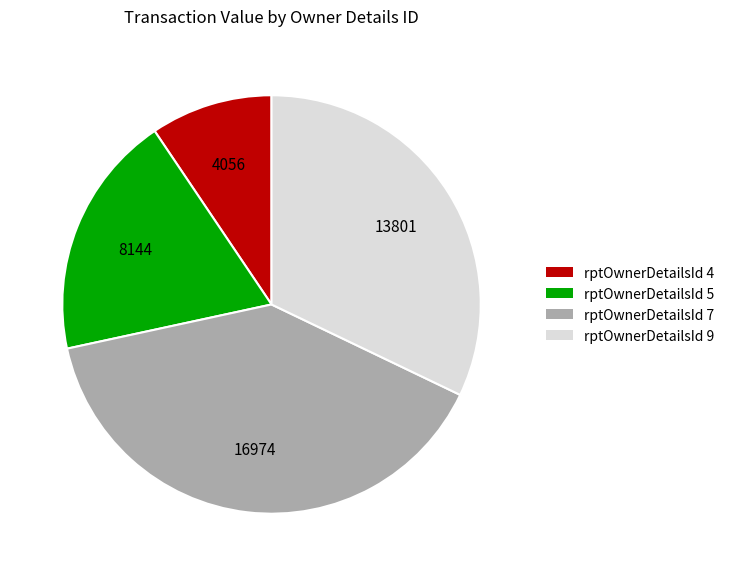

Does any single category account for the majority?

No